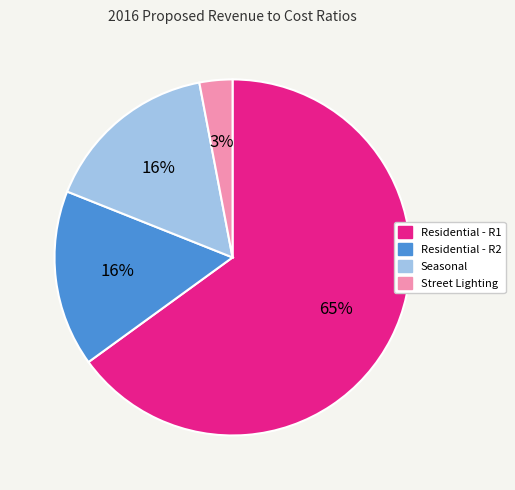

Combined, do Residential - R1 and Street Lighting account for over 50%?

Yes